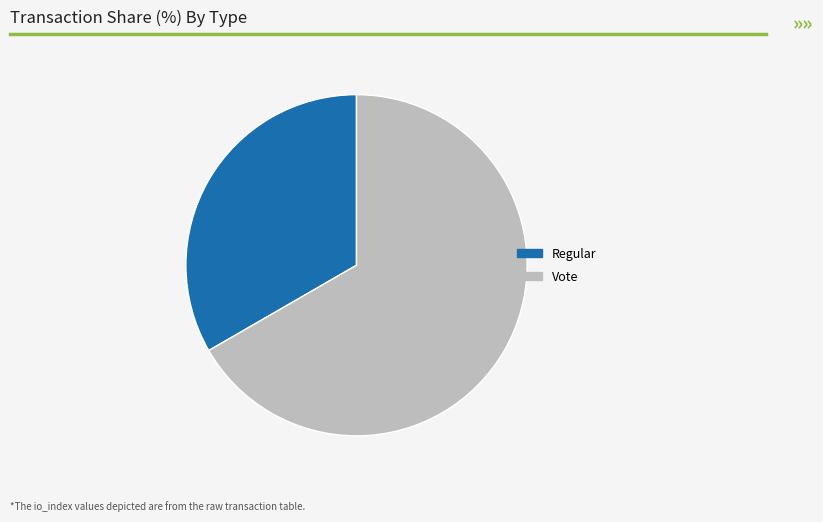

Combined, do Regular and Vote account for over 50%?

Yes